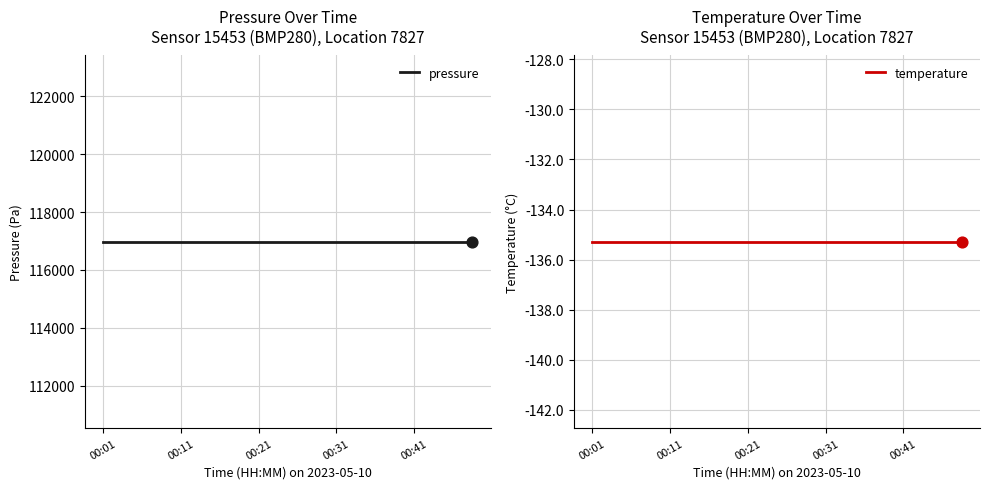

Is the value of pressure at 15 greater than the value of temperature at 00:11?

Yes